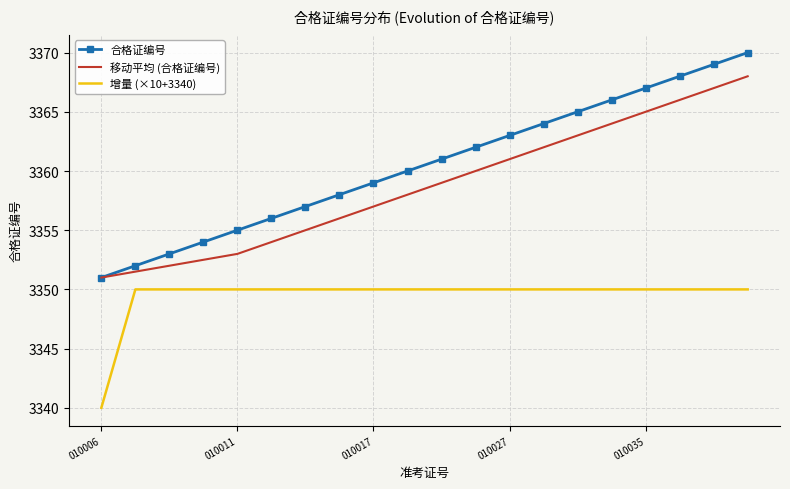

What is the sum of all 合格证编号 values?

67210.0